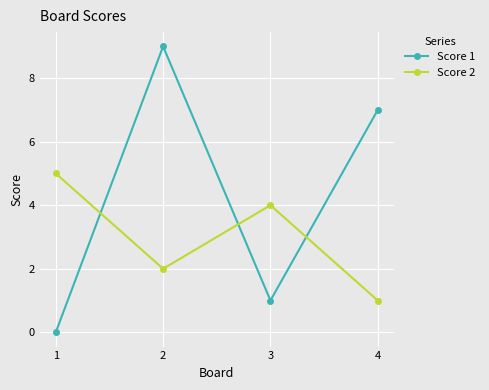

What is the difference between the second highest and second lowest values in the Score 1 series?

6